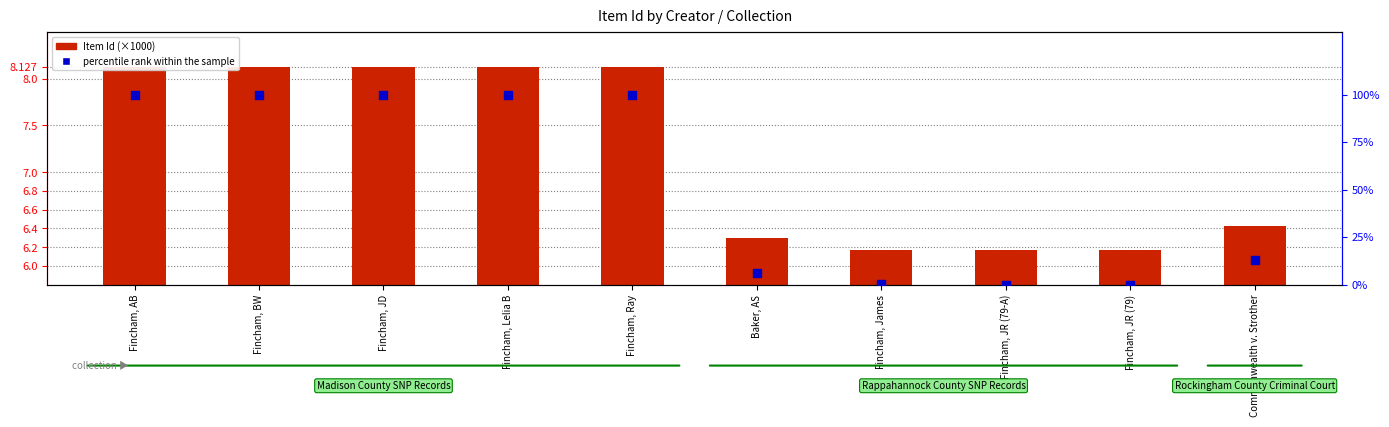

Which series has the largest Y range (max minus min)?

percentile rank within the sample